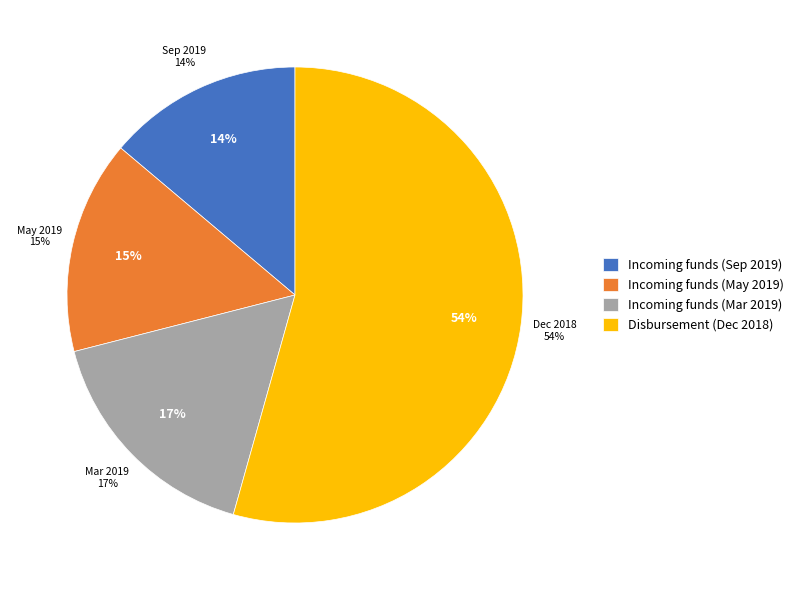

Rank the categories by value from highest to lowest.

Disbursement (Dec 2018), Incoming funds (Mar 2019), Incoming funds (May 2019), Incoming funds (Sep 2019)